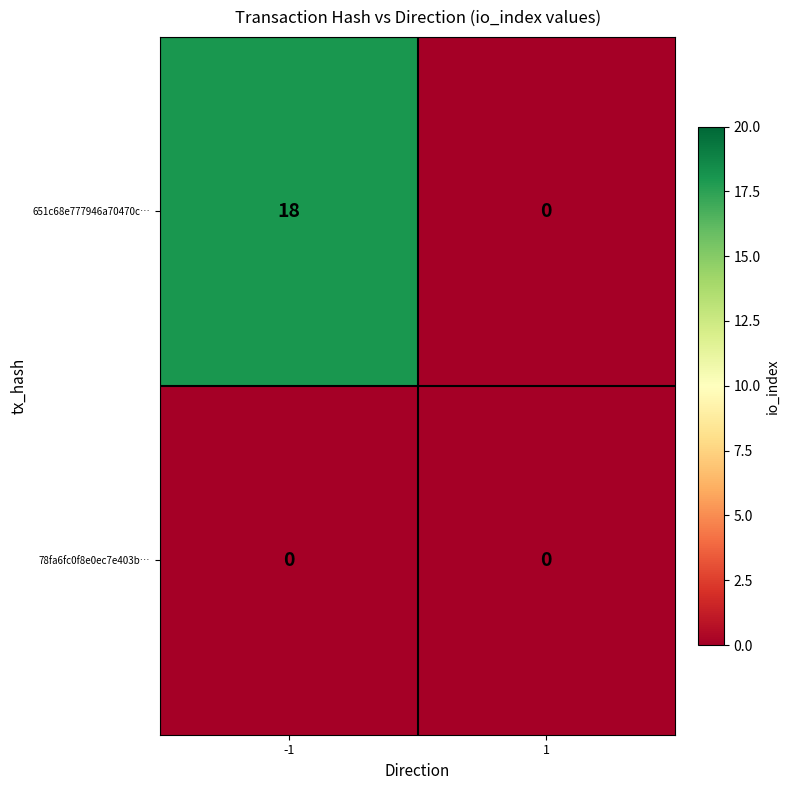

Is it true that 78fa6fc0f8e0ec7e403b… equals 0 at 1?

True